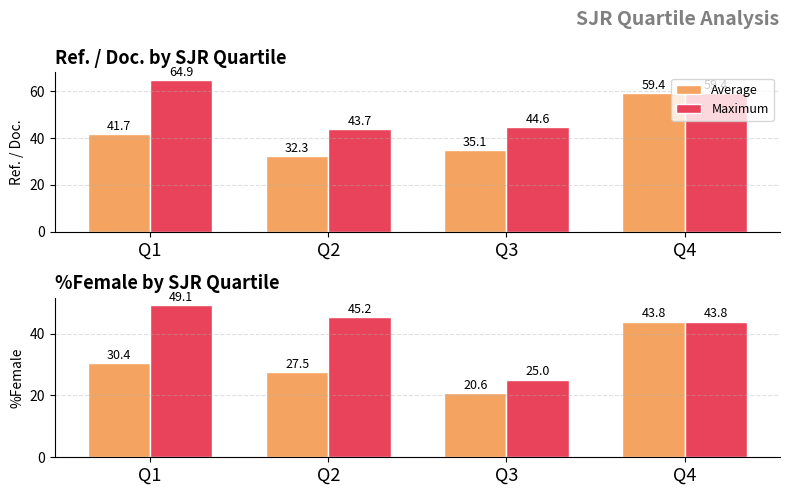

What is the minimum value shown in the chart?

20.6